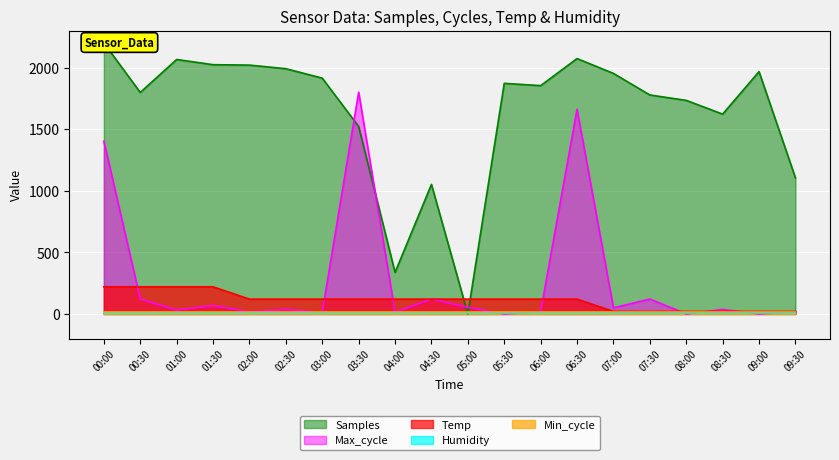

True or false: Max_cycle has more than 0 interior local peaks.

True